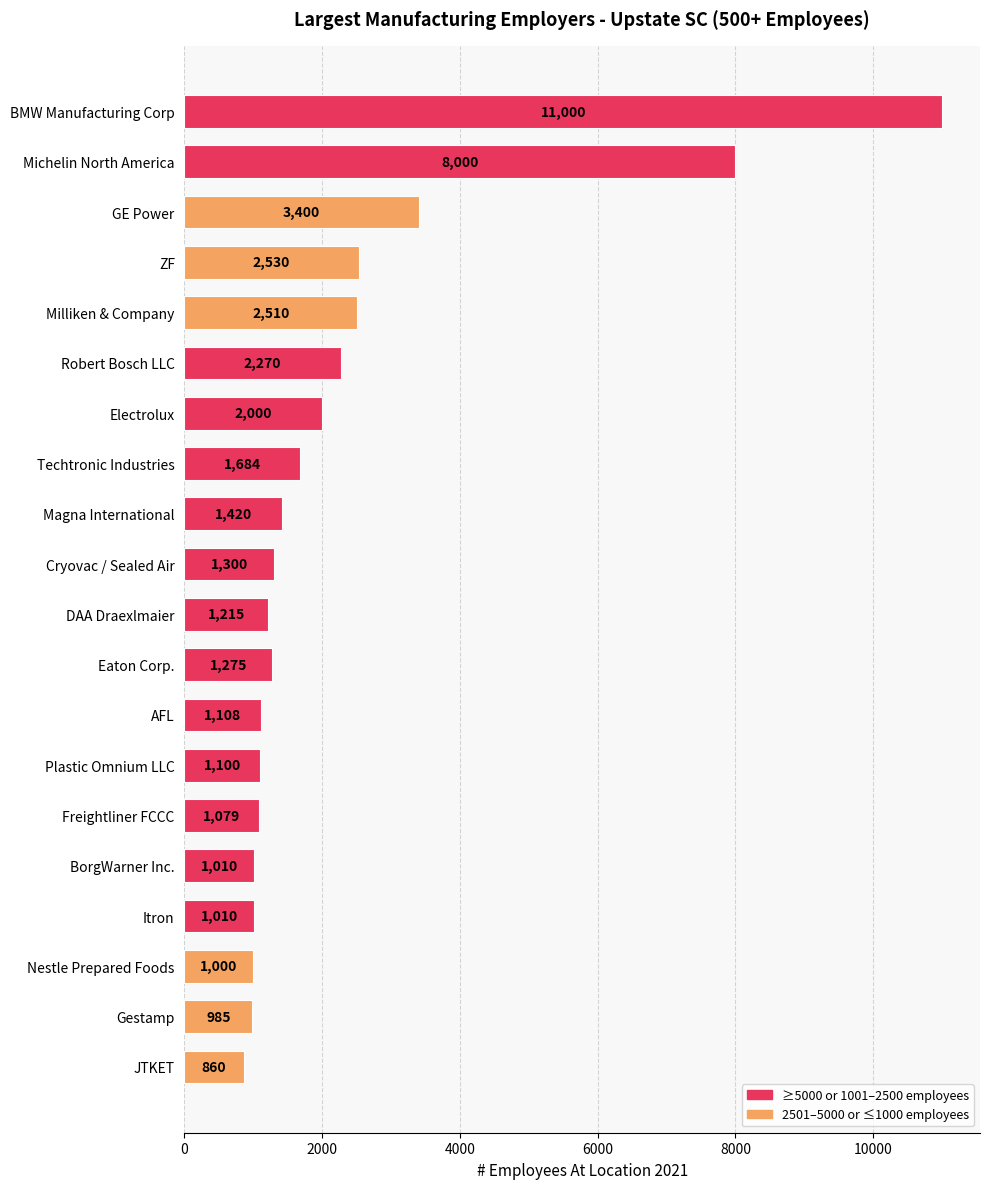

What is the average value?

2338